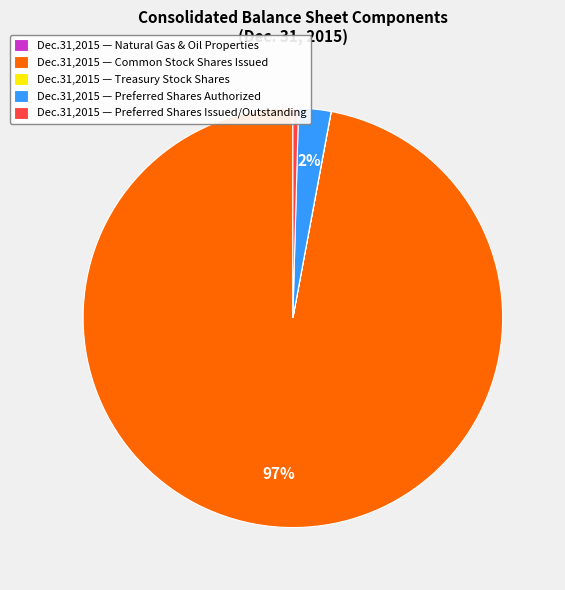

True or false: Dec.31,2015 — Common Stock Shares Issued accounts for 97% of the total.

True